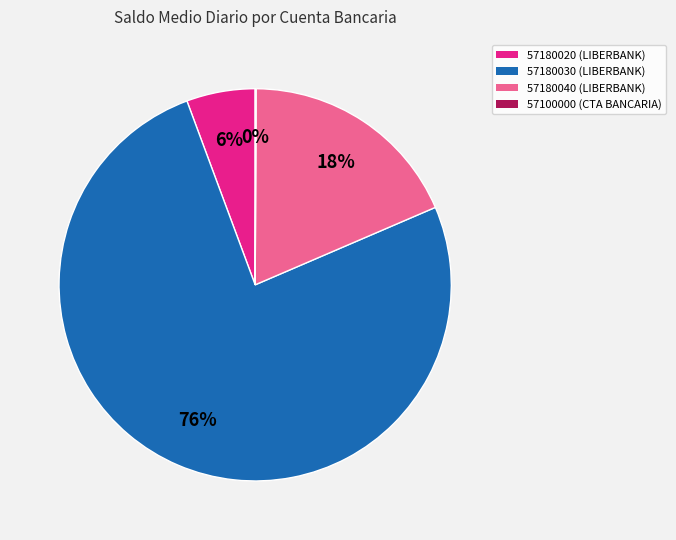

To the nearest percent, what portion does 57180030 (LIBERBANK) represent?

76%